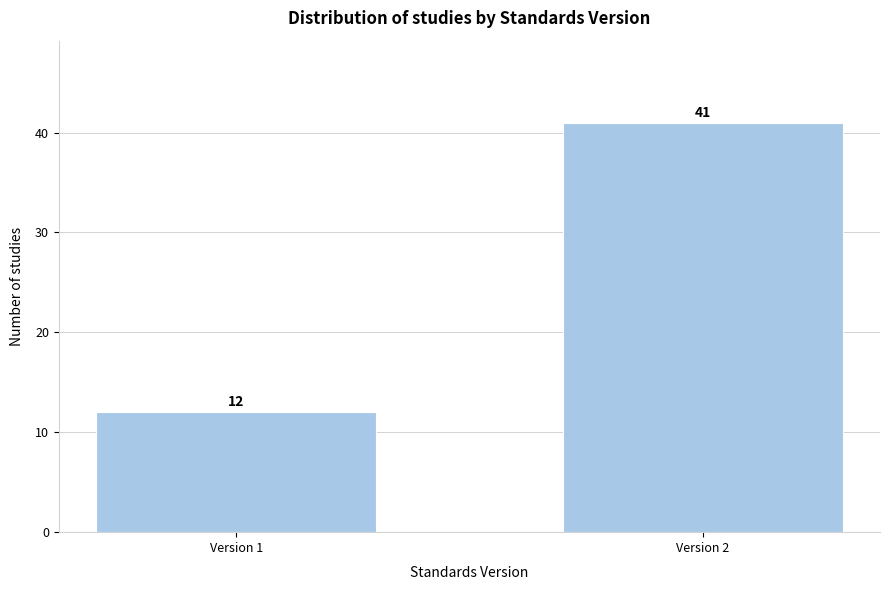

Reading left to right, transcribe all the data shown in this chart.

12	41